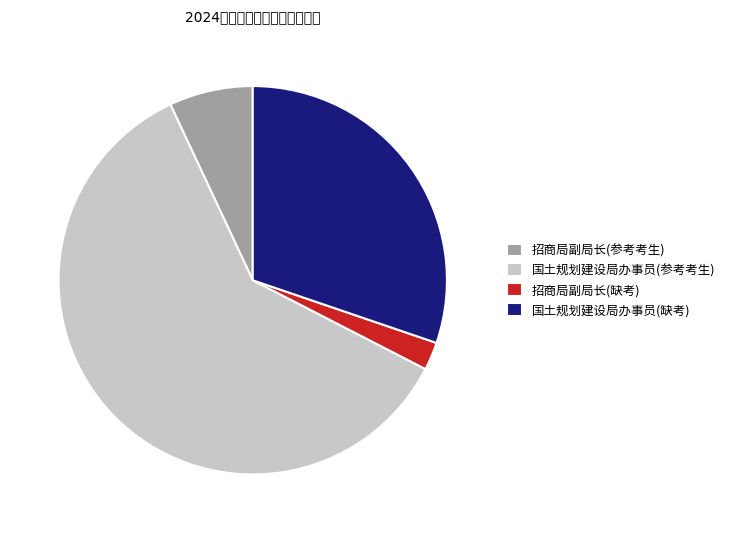

Is it true that 招商局副局长(参考考生) is 21% of the pie?

False